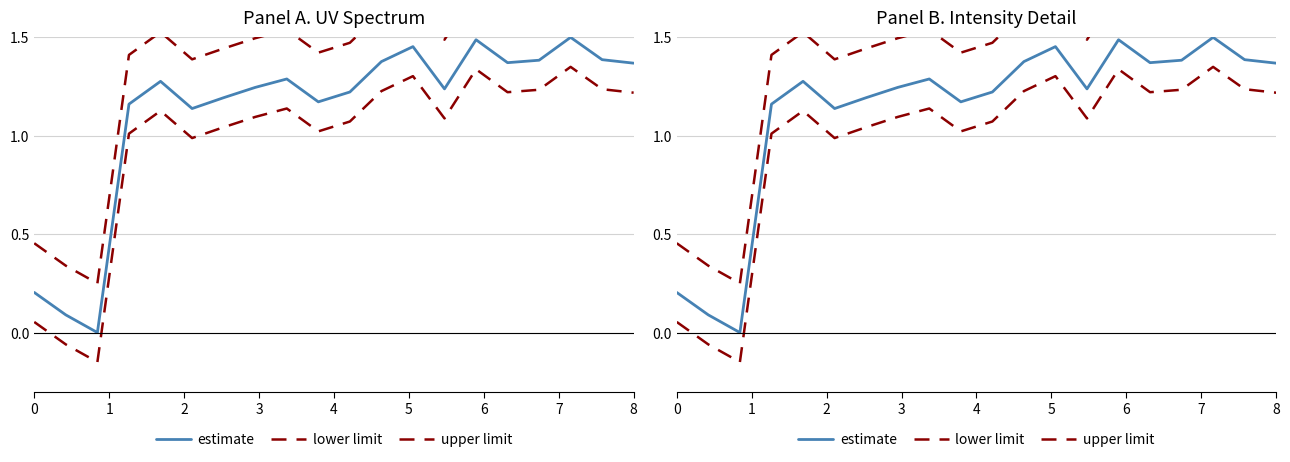

At which category does lower limit reach its first local valley?

2